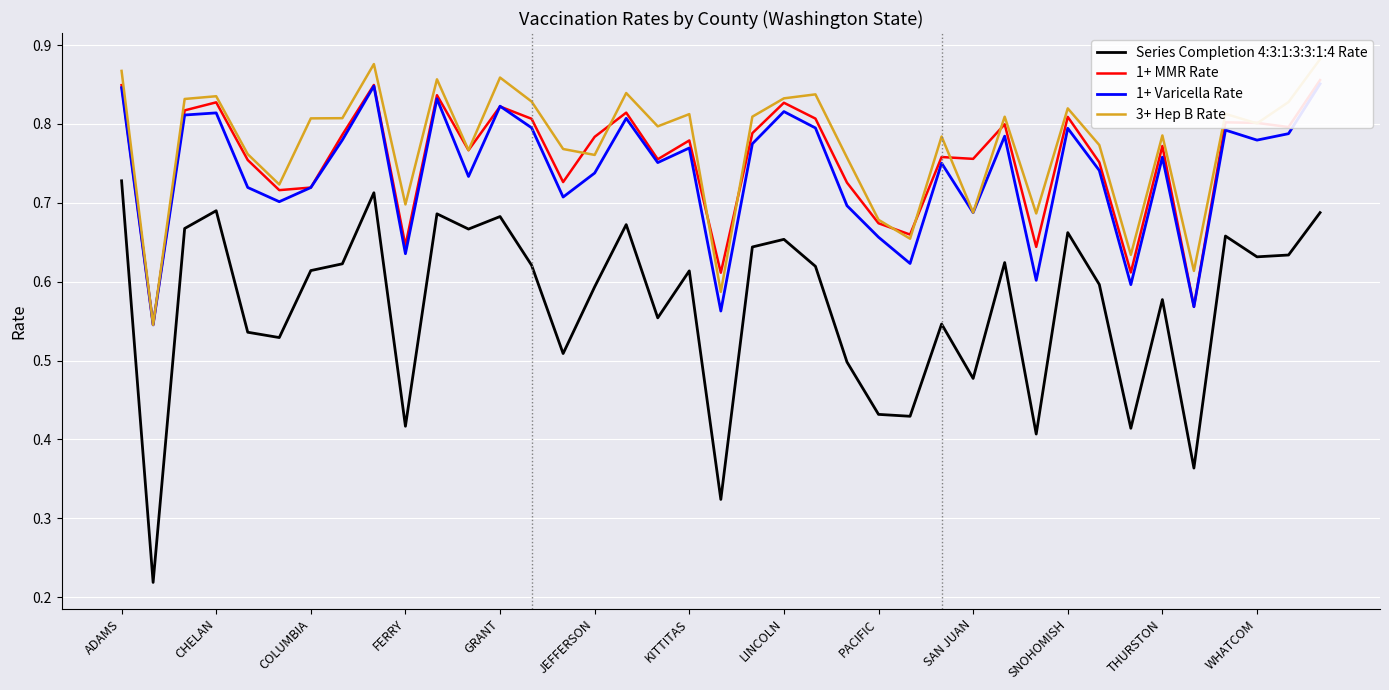

Count the 3+ Hep B Rate values in the range 0 to 1.

39